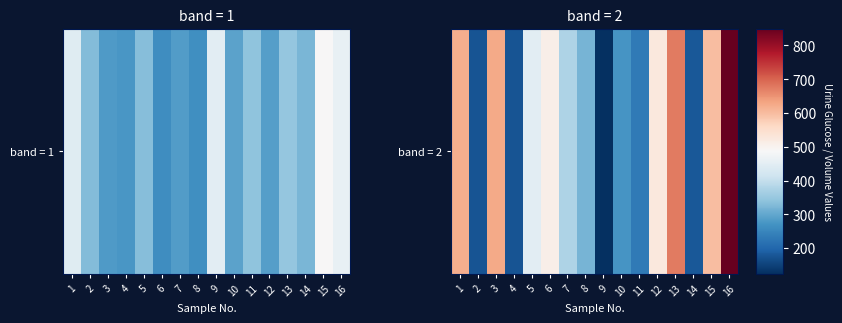

Rank the categories by value from lowest to highest.

9, 2, 4, 14, 11, 10, 8, 7, 5, 6, 12, 15, 1, 3, 13, 16